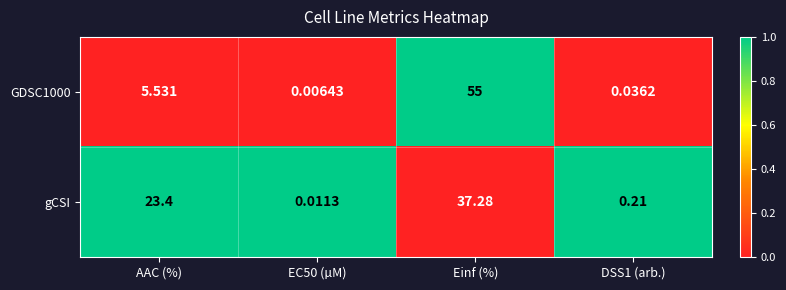

Where is GDSC1000 nearest to the value 27?

AAC (%)